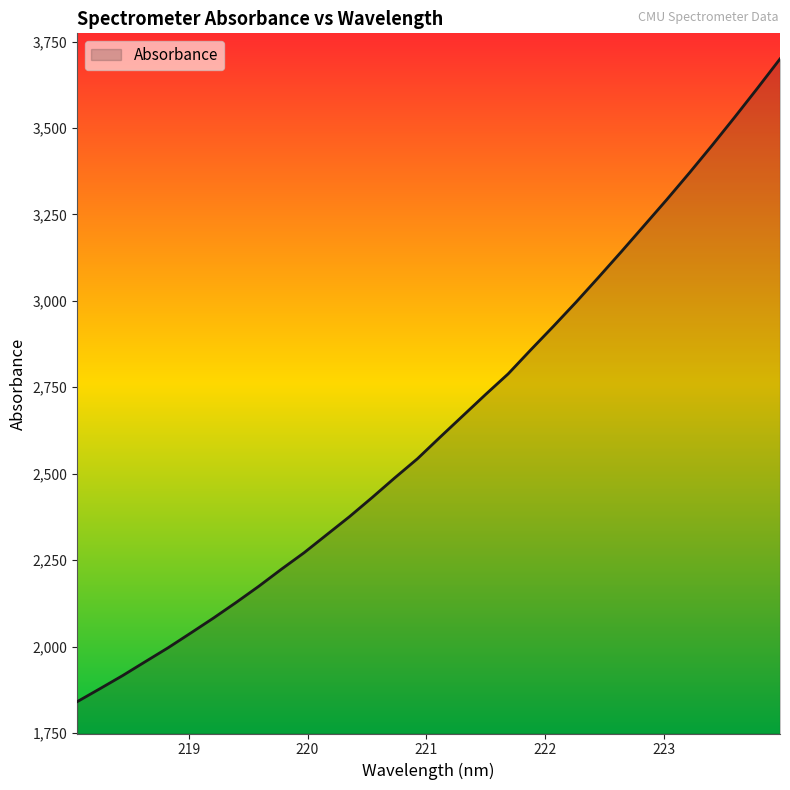

What is the greatest value displayed?

3699.7